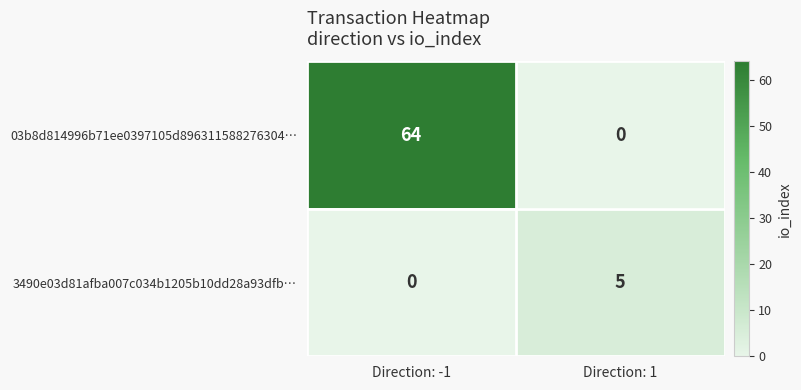

Read the 3490e03d81afba007c034b1205b10dd28a93dfb… value at Direction: 1.

5